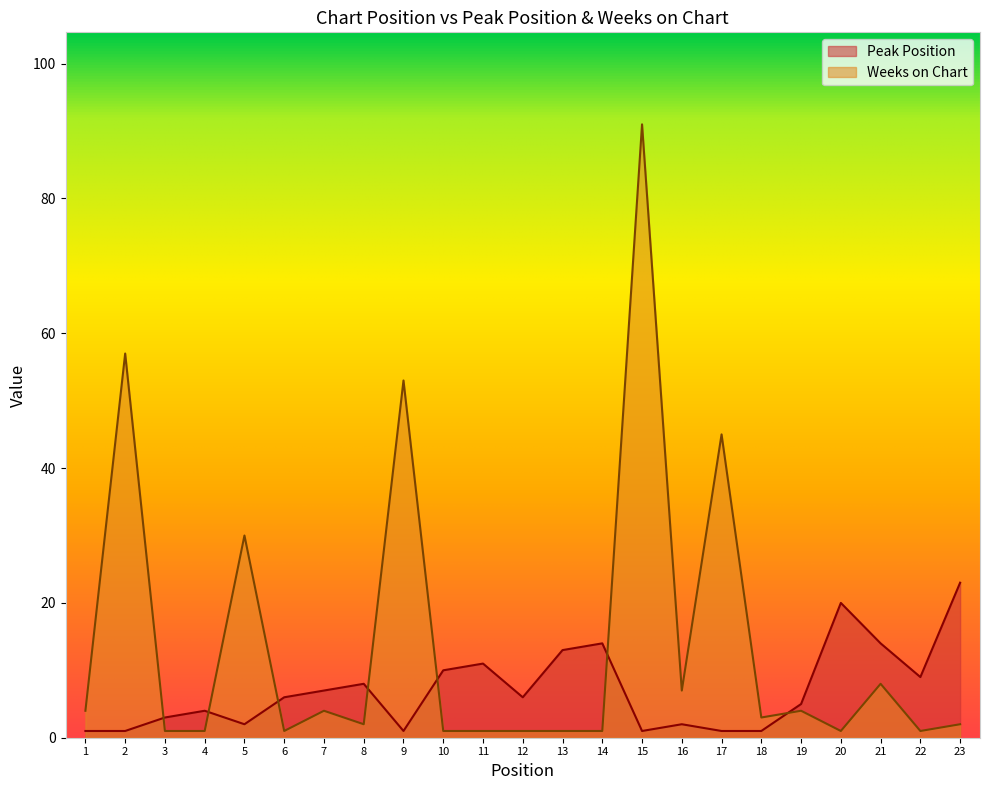

True or false: Peak Position and Weeks on Chart intersect in this chart.

True